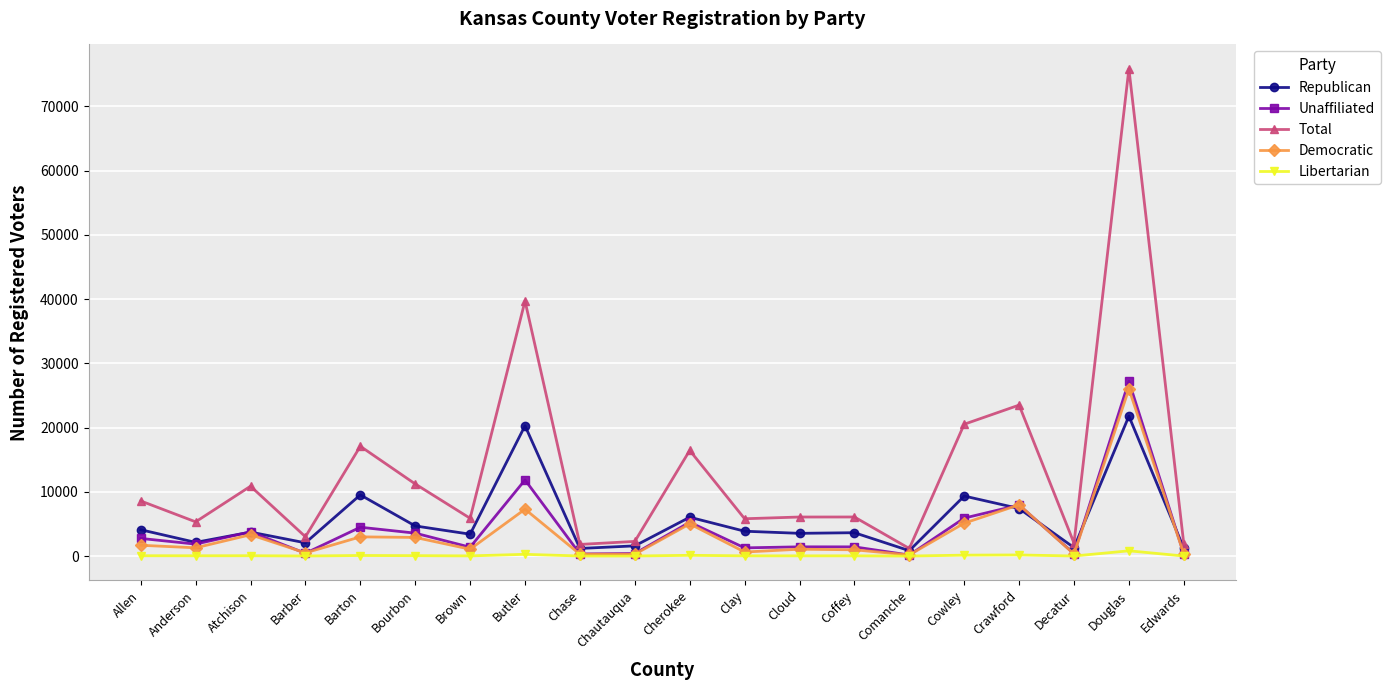

Which series has the largest range (max minus min)?

Total